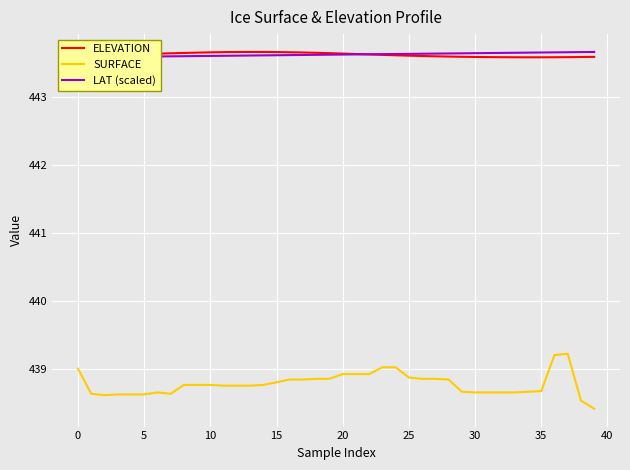

What is the minimum value for ELEVATION?

443.6